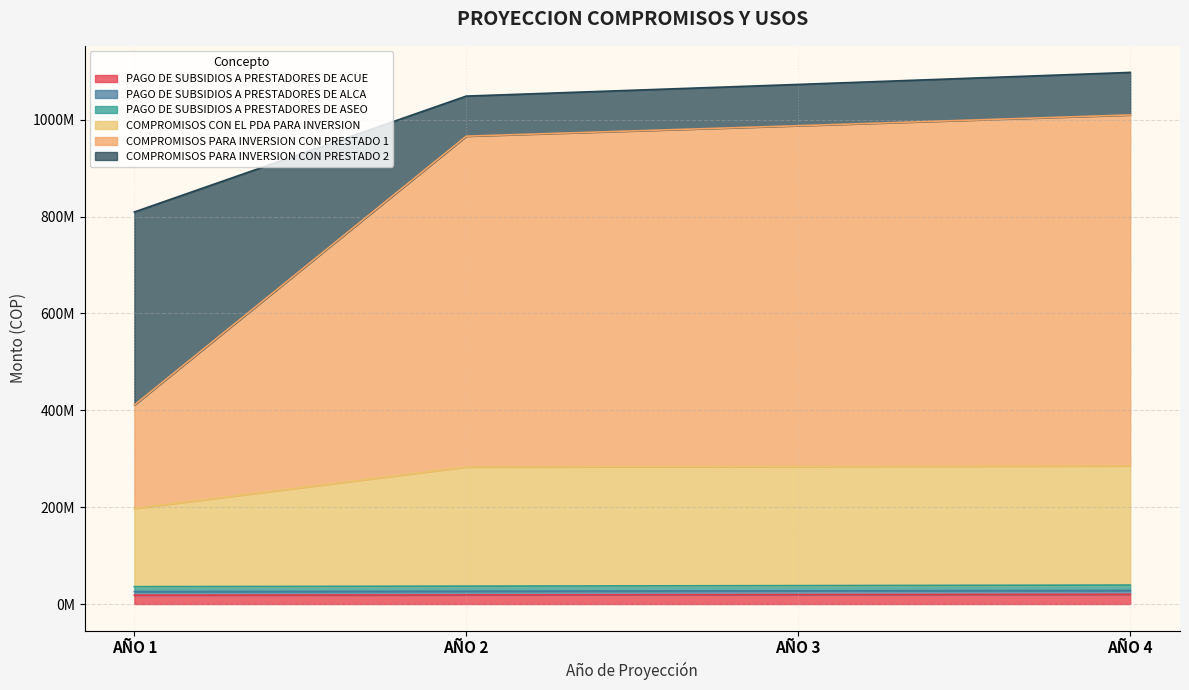

Between AÑO 1 and AÑO 2, which series saw the biggest shift?

COMPROMISOS PARA INVERSION CON PRESTADO 1